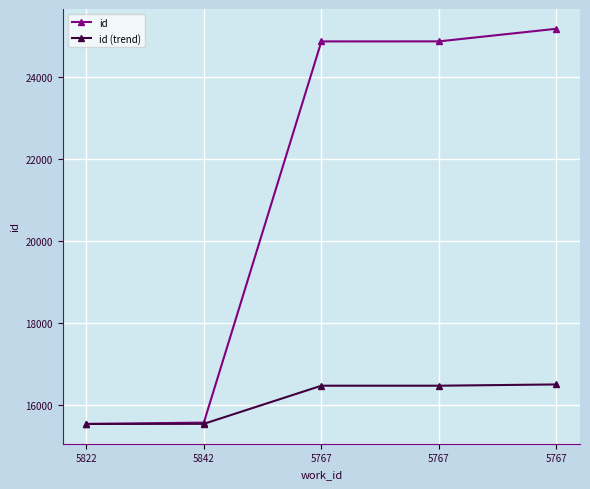

Count the number of categories in the chart.

5